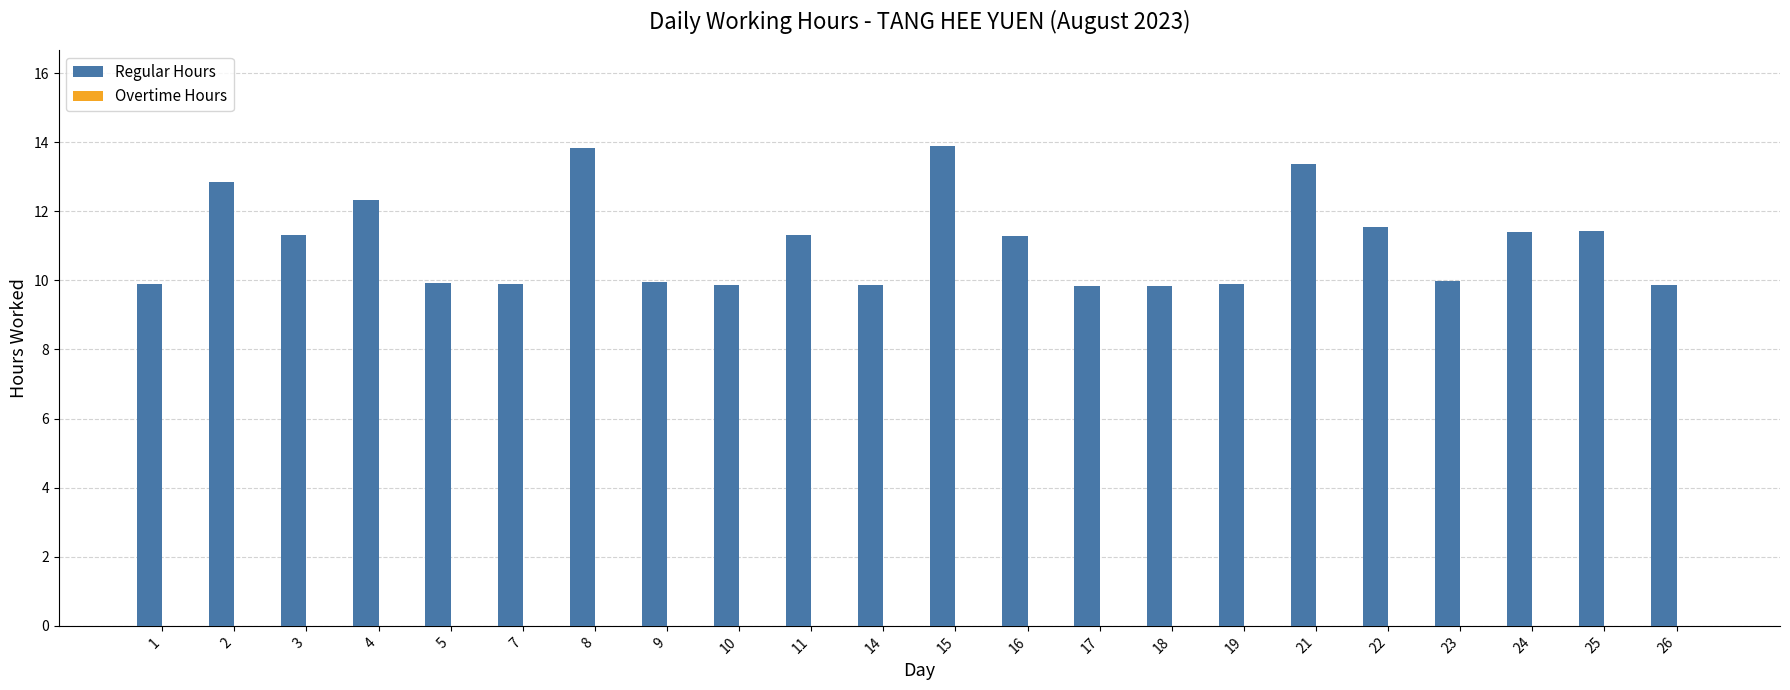

The chart shows a value of 9.9 at 14. True or false?

True